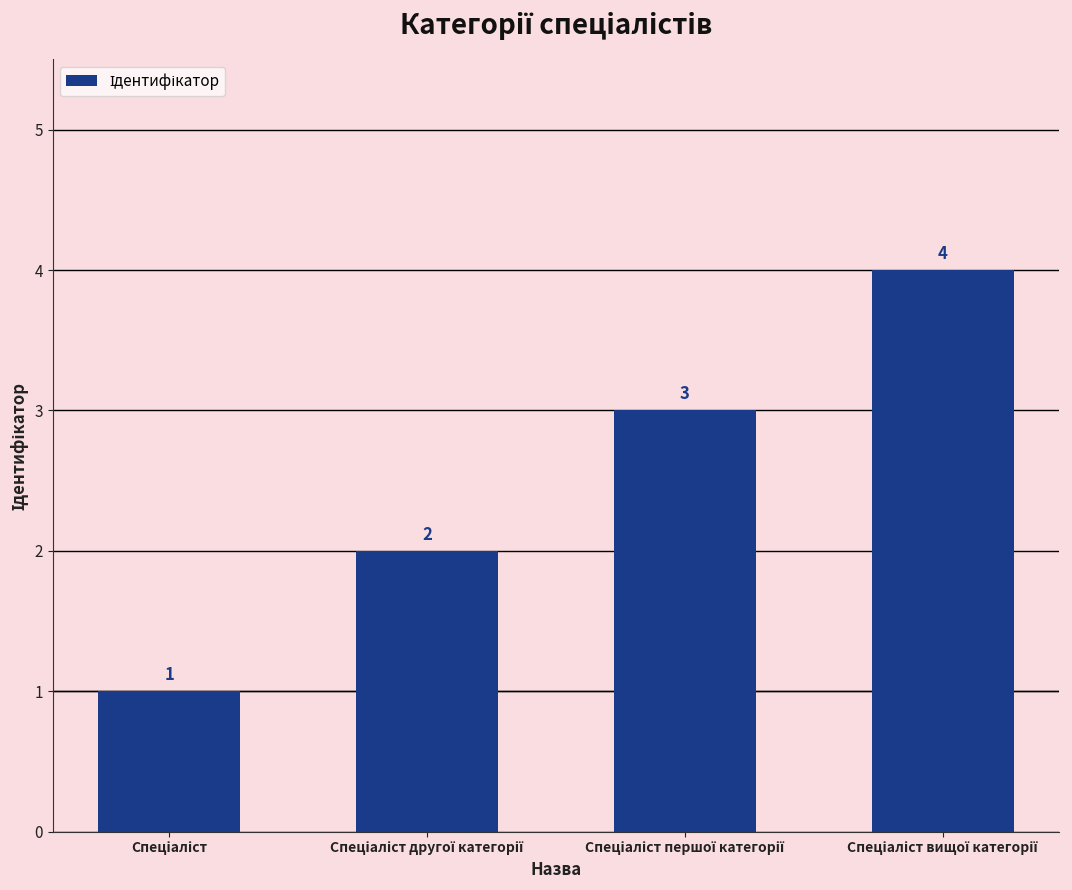

Reading left to right, extract all data points from this chart.

1	2	3	4